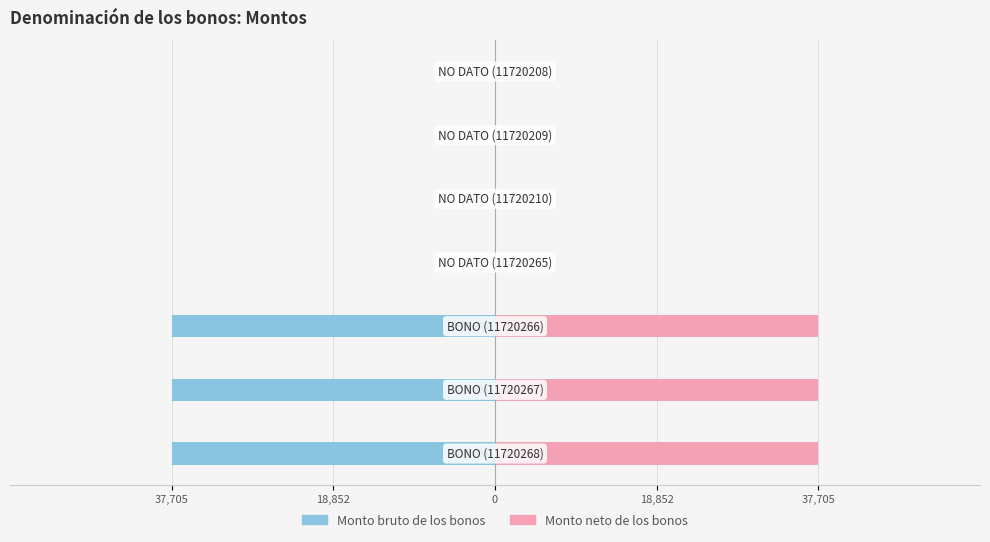

What are all the series names shown in the legend?

Monto bruto de los bonos, Monto neto de los bonos